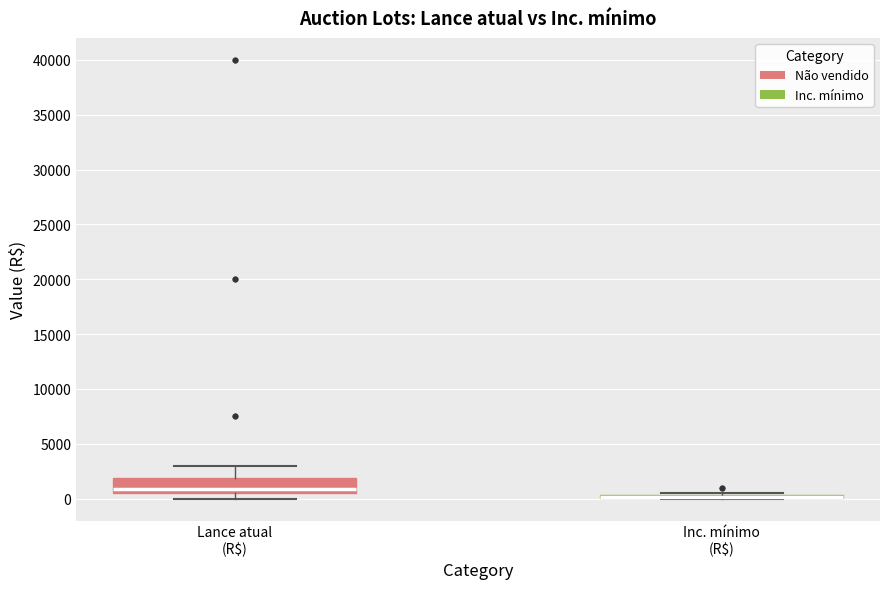

Reading left to right, transcribe this box plot: for each box, give where its median line is, the range the box spans, and where its two whiskers end, as read against the y-axis. The values are not printed on the chart, so give them approximately, as read against the axis.

Lance atual (R$): median 1000, box 500 to 2000, whiskers 0 to 3000
Inc. mínimo (R$): box collapsed to a line at 0, whiskers 0 to 500